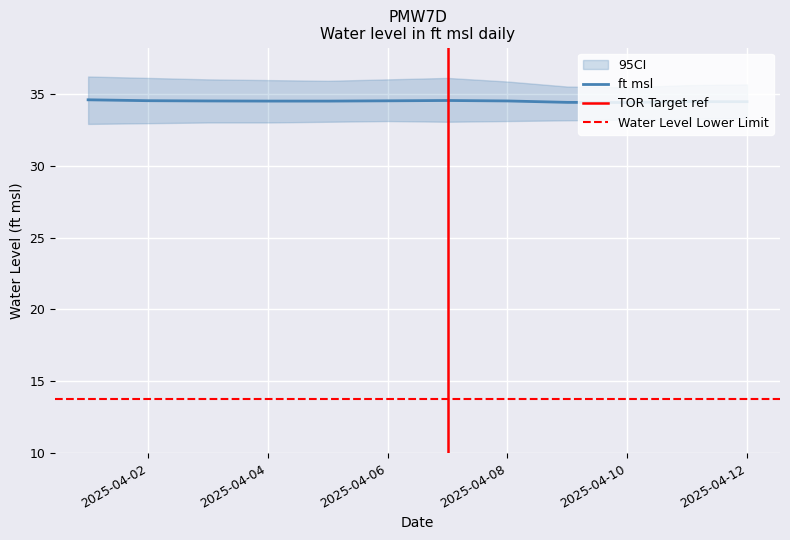

Which category has the highest value across all series?

2025-04-01